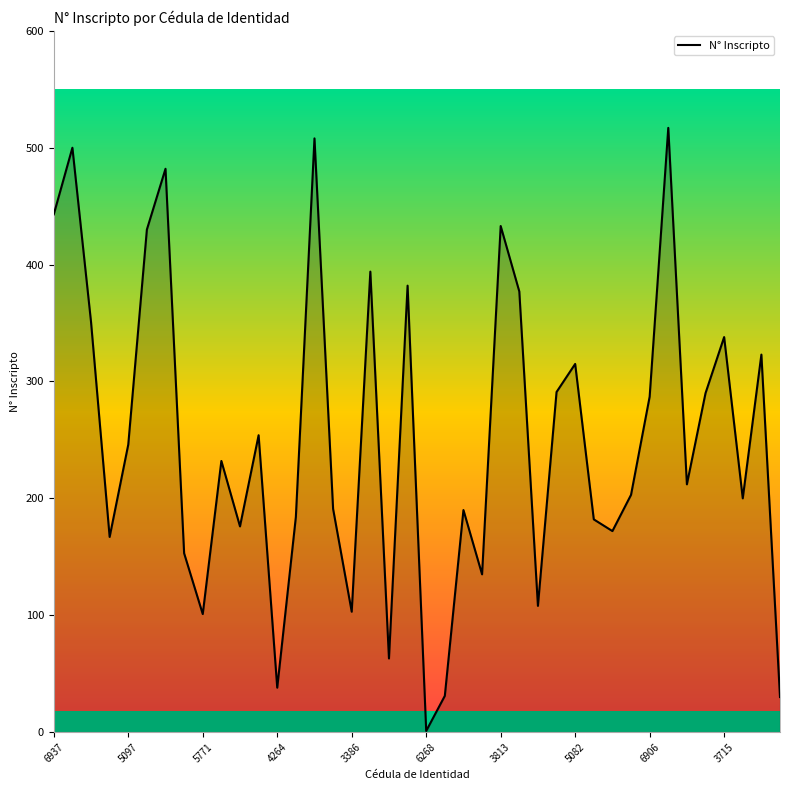

What is the greatest value displayed?

517